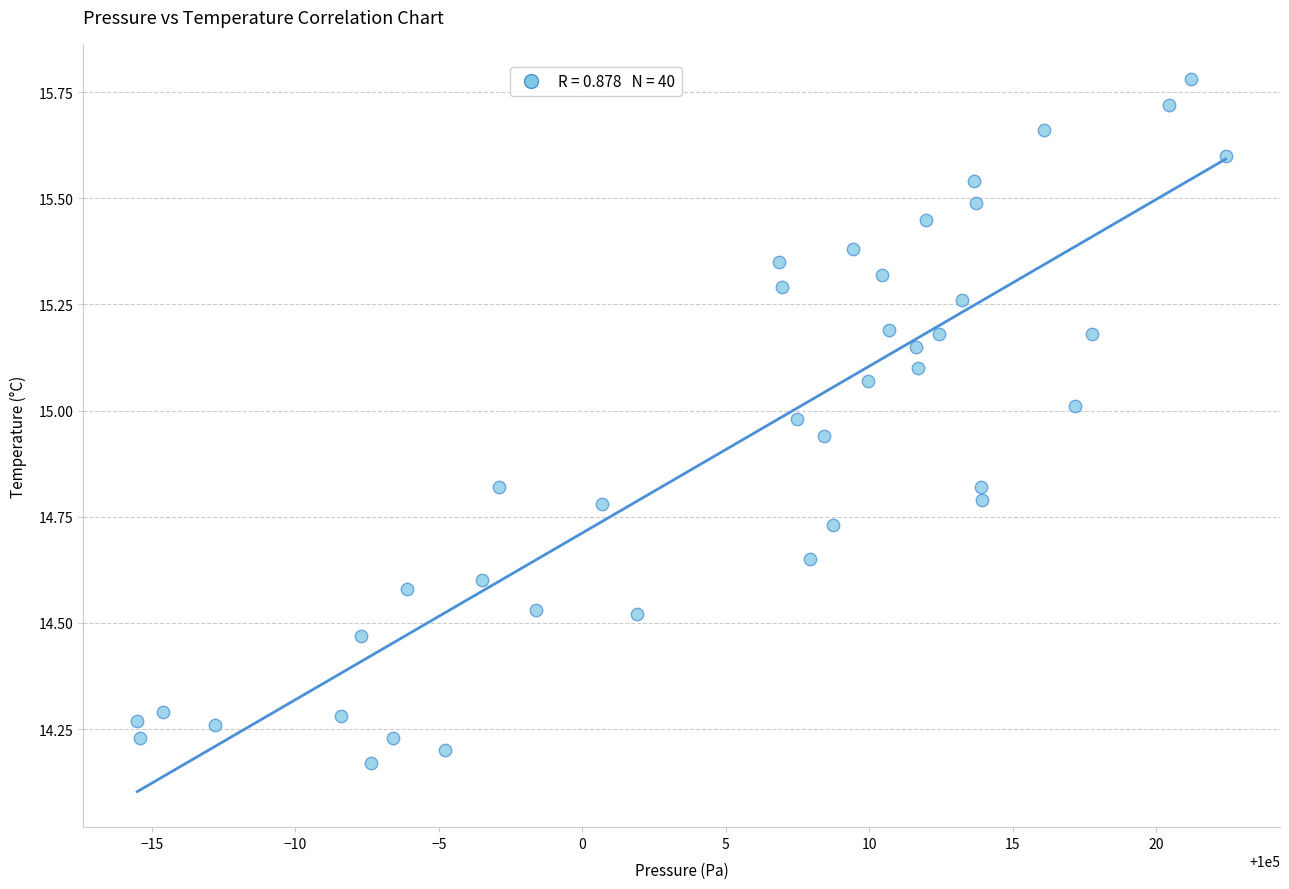

What is the range of X values (max minus min)?

37.9